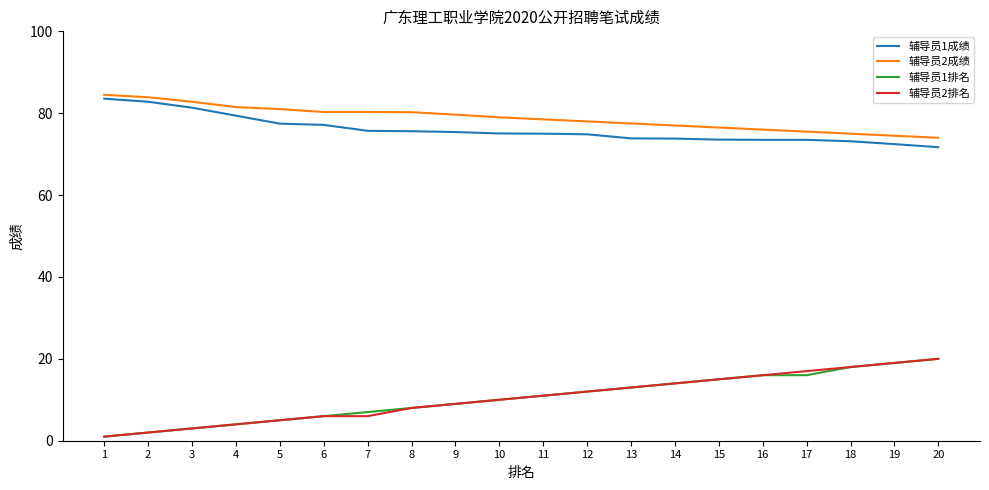

Is it true that 辅导员1成绩 equals 124.1 at 6?

False